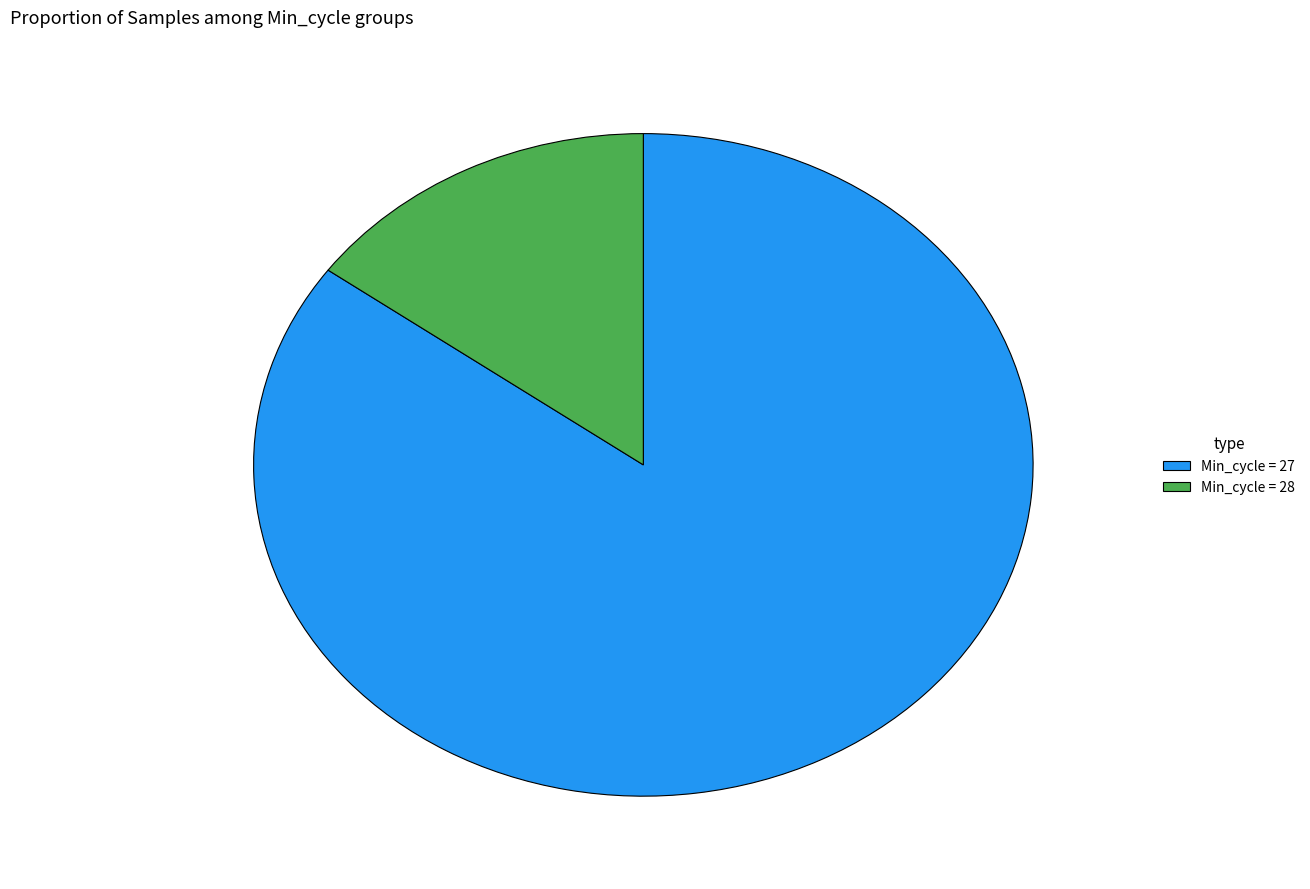

Count the number of slices in the pie.

2